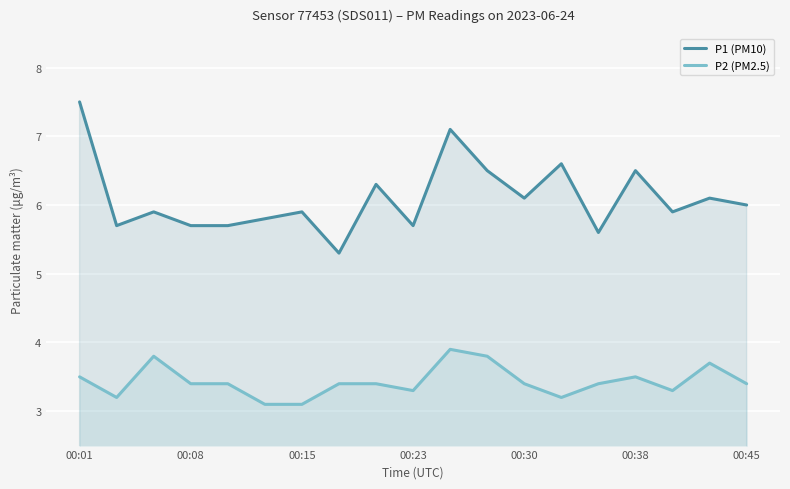

What is the minimum value for P2 (PM2.5)?

3.1